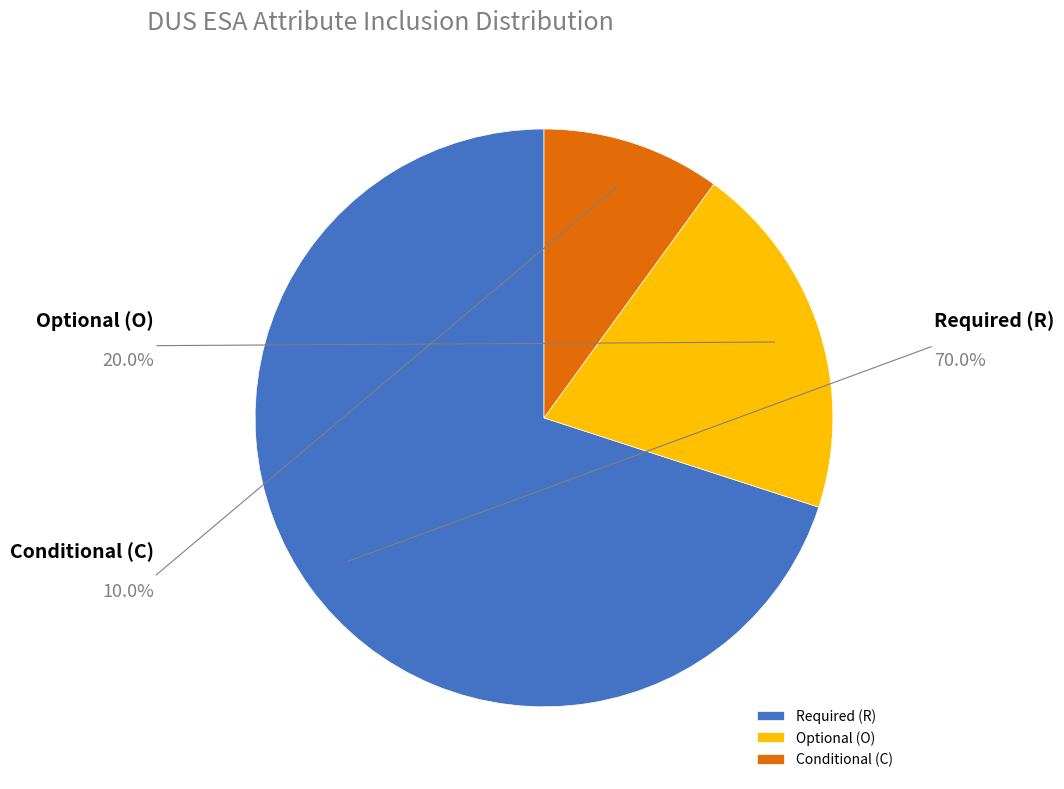

Rank the categories by value from highest to lowest.

R, O, C